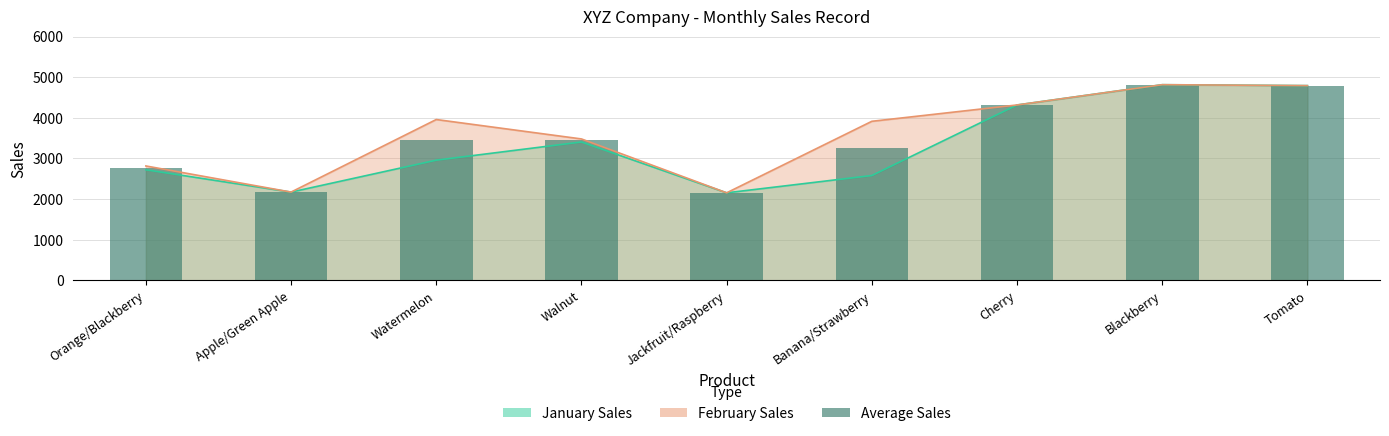

At which category does the chart reach its peak across all series?

Blackberry